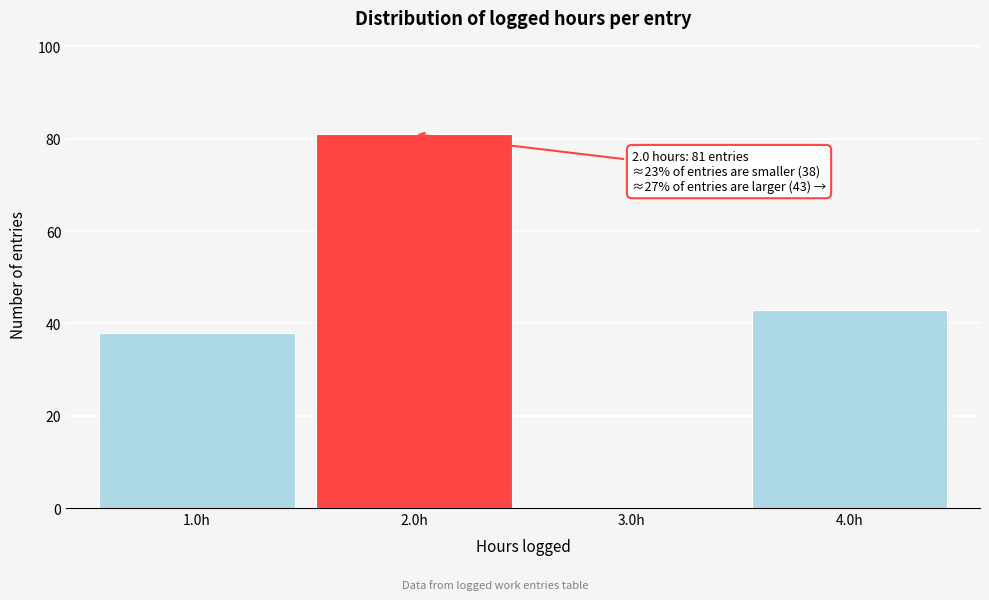

Reading left to right, extract all data points from this chart.

1.0h=38	2.0h=81	3.0h=0	4.0h=43